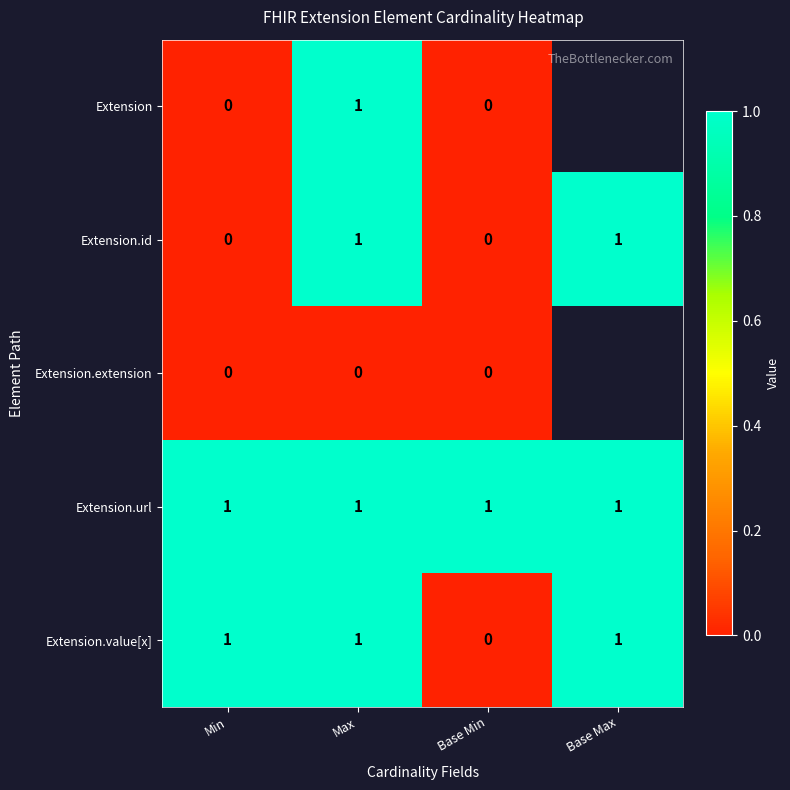

How many values in Extension.id are above zero?

2